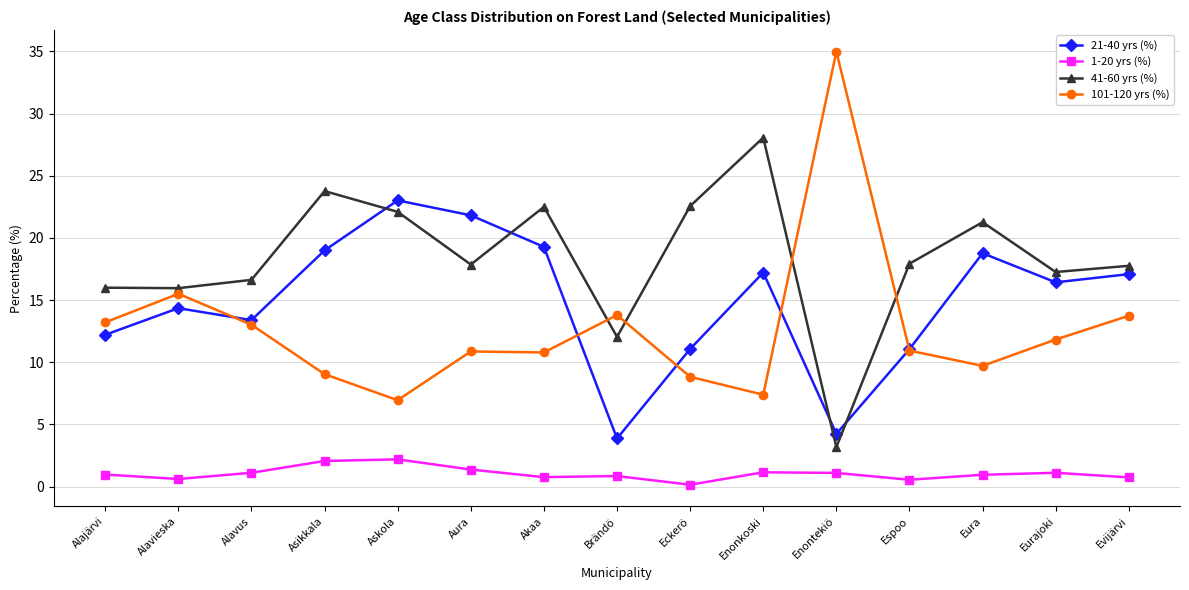

Is this an area chart (filled region under the line)?

No